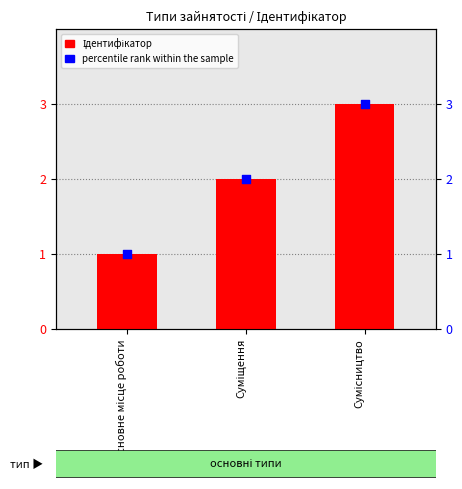

At how many categories does at least one series exceed 2?

1